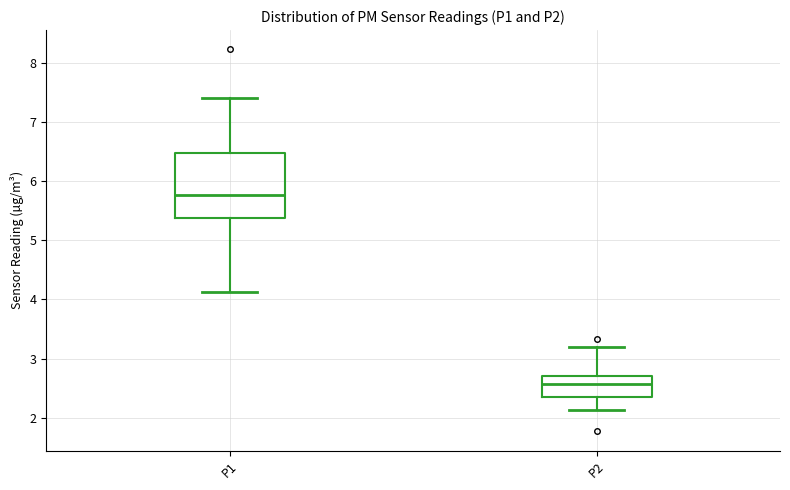

Where is the upper edge of the box for P1 on the y-axis? The values are not printed on the chart, so give them approximately, as read against the axis.

6.5